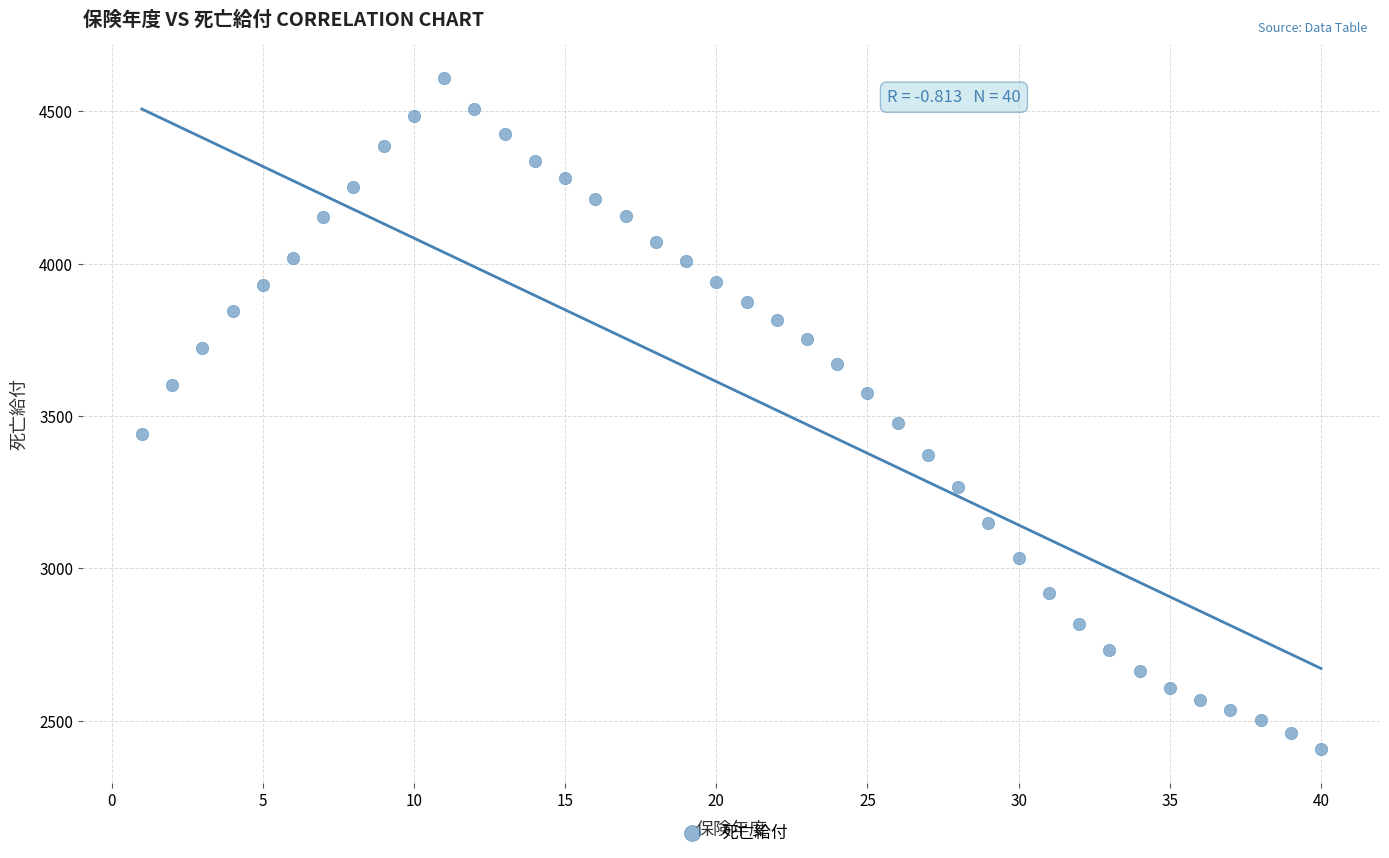

What is the range of X values (max minus min)?

39.0